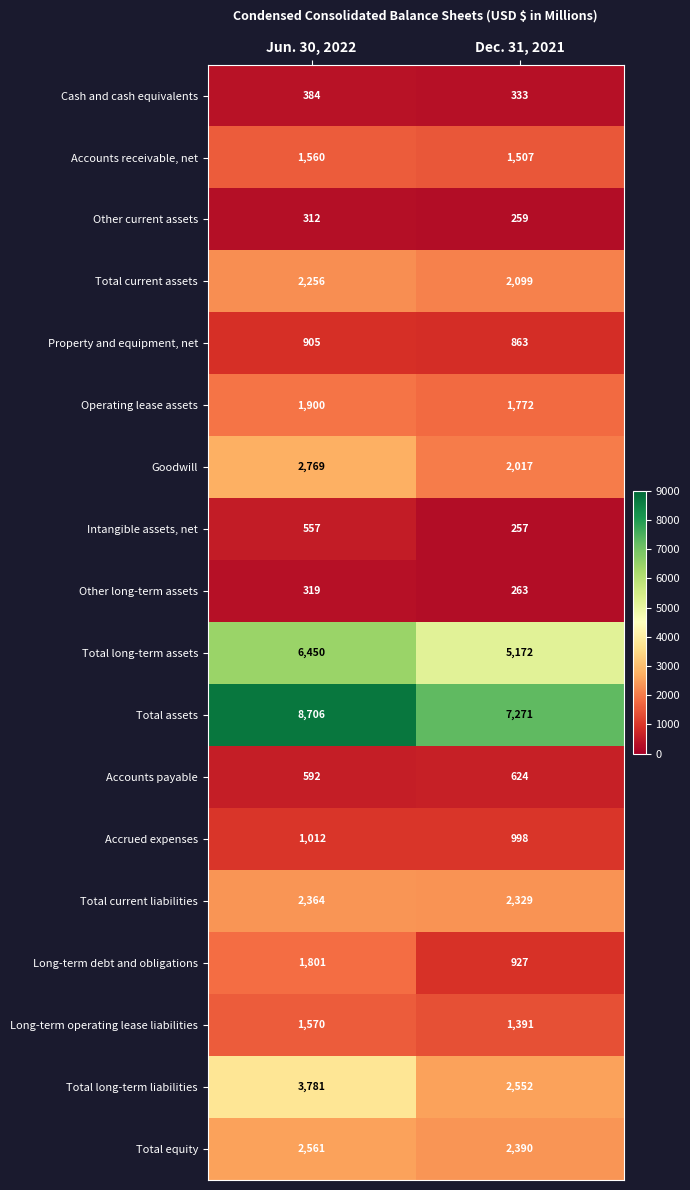

How many categories are shown in the chart?

2